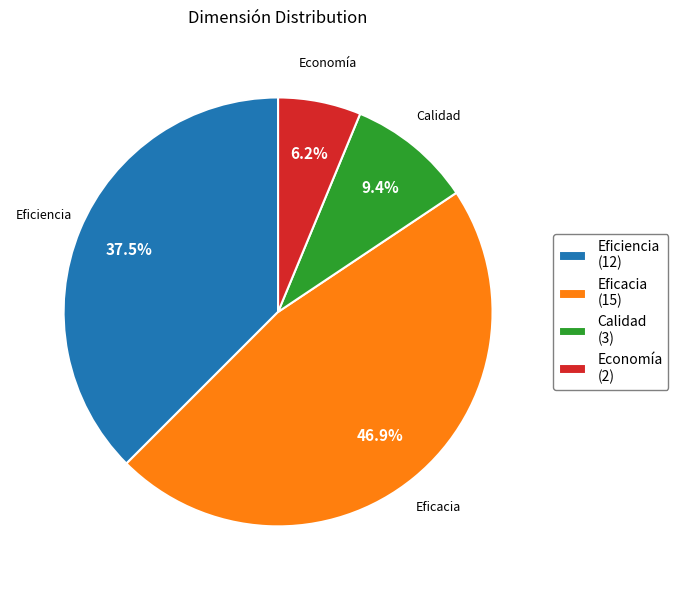

True or false: Economía accounts for 17% of the total.

False